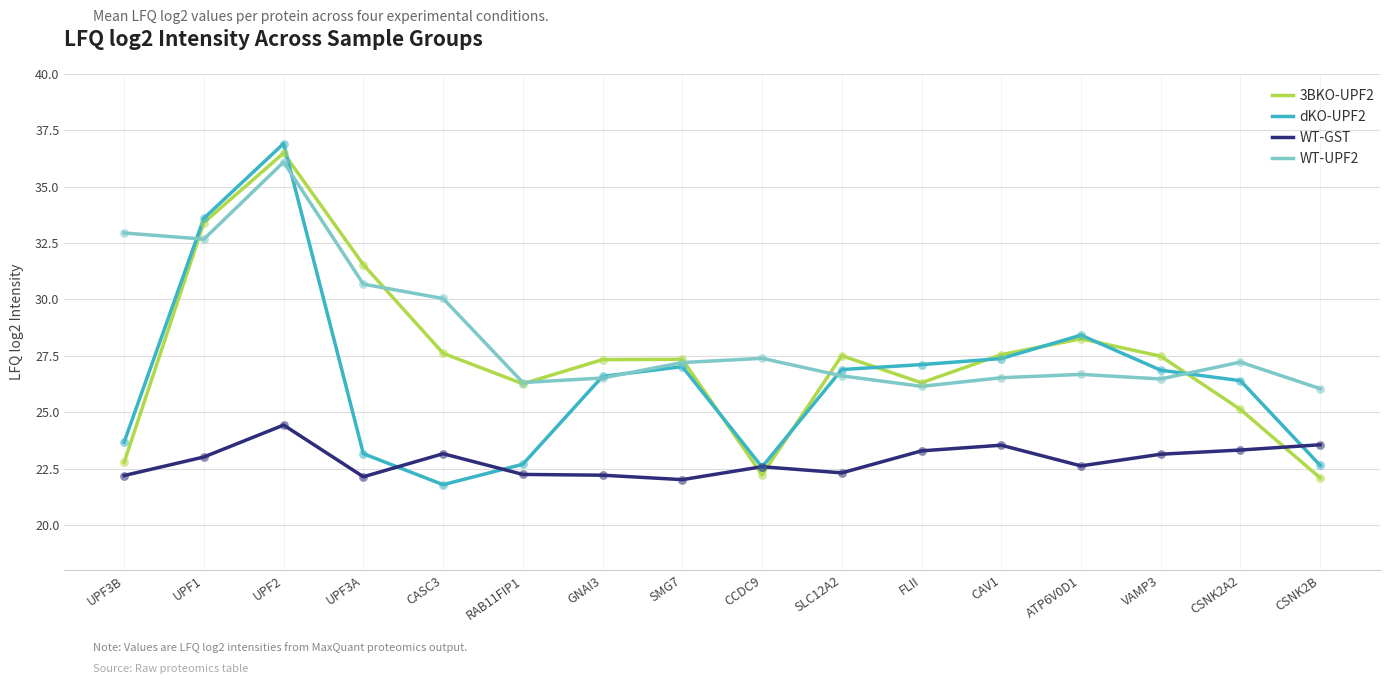

Which series changed the most between UPF3B and RAB11FIP1?

WT-UPF2